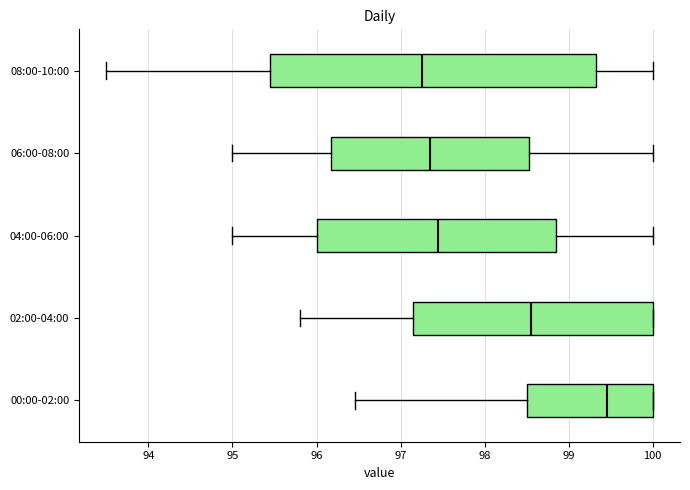

Reading bottom to top, read every box against the x-axis: the position of its median line, the range the box covers, and the ends of its whiskers. The values are not printed on the chart, so give them approximately, as read against the axis.

00:00-02:00: median 99.5, box 98.5 to 100.0, whiskers 96.5 to 100.0
02:00-04:00: median 98.6, box 97.2 to 100.0, whiskers 95.8 to 100.0
04:00-06:00: median 97.5, box 96.0 to 98.9, whiskers 95.0 to 100.0
06:00-08:00: median 97.4, box 96.2 to 98.5, whiskers 95.0 to 100.0
08:00-10:00: median 97.3, box 95.5 to 99.3, whiskers 93.5 to 100.0